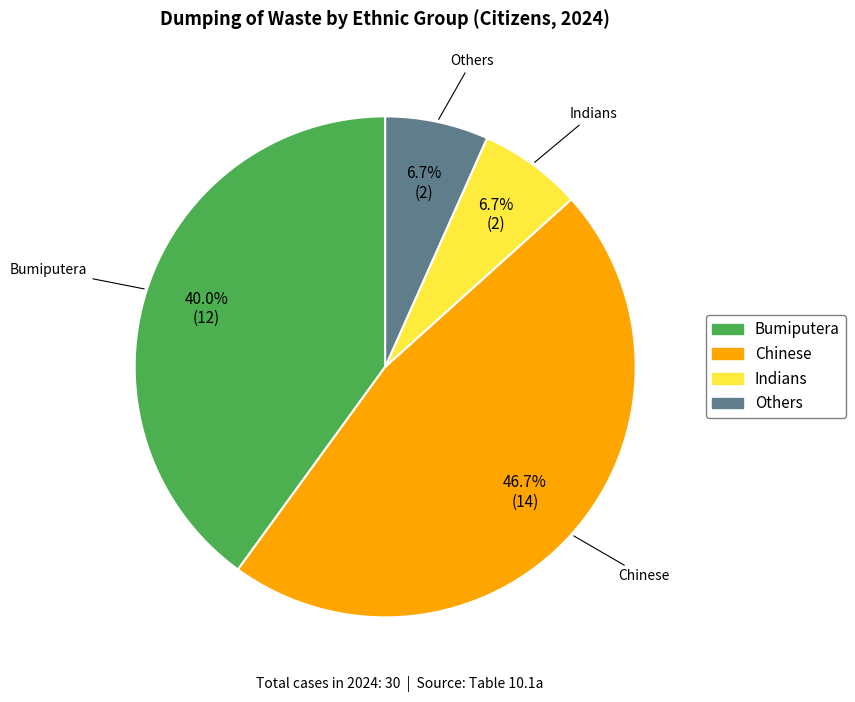

Does any single category account for the majority?

No